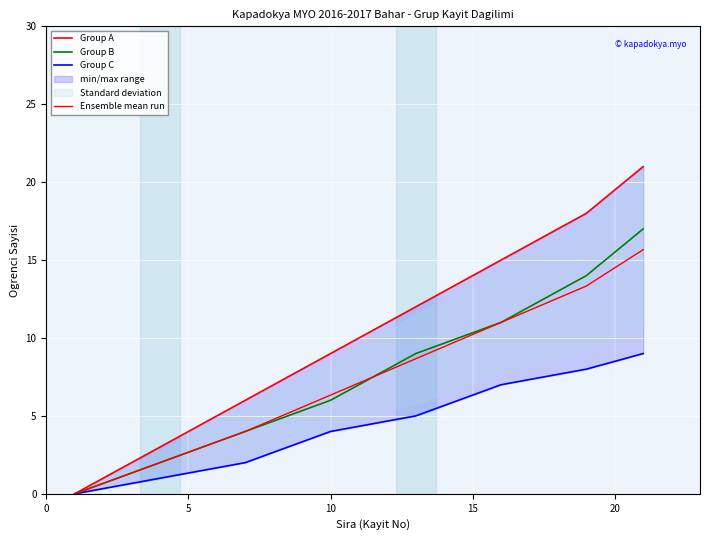

Which series has the largest total across all categories?

Group A